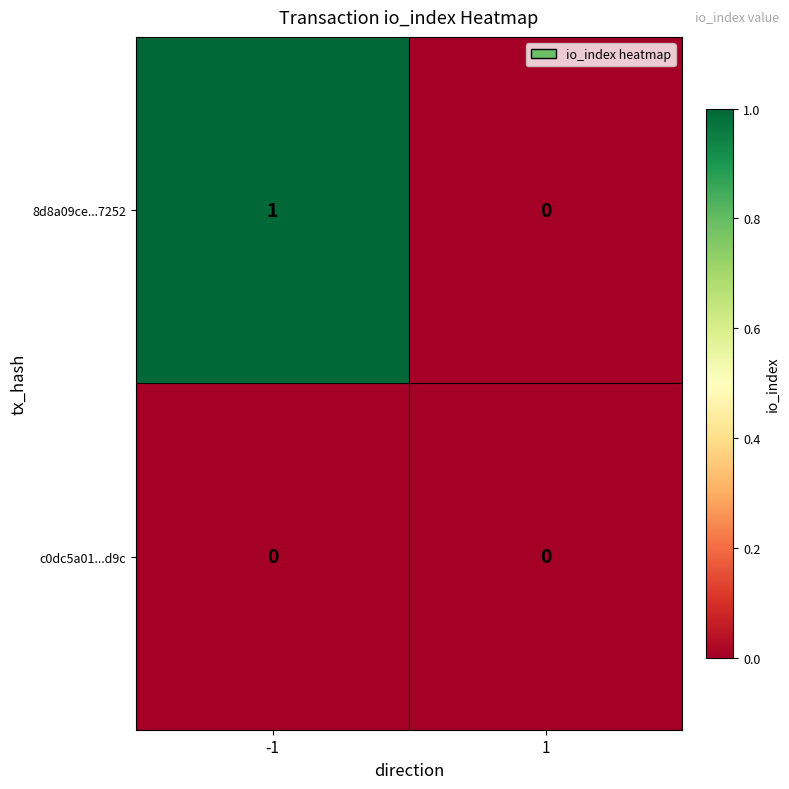

Between -1 and 1, which series saw the biggest shift?

8d8a09ce...7252